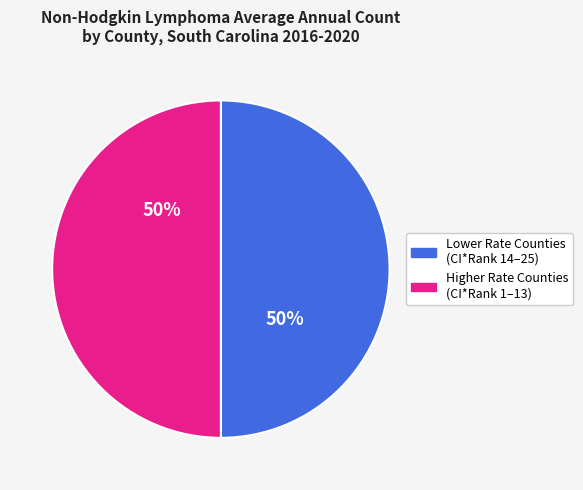

To the nearest percent, what portion does Lower Rate Counties (CI*Rank 14–25) represent?

50%